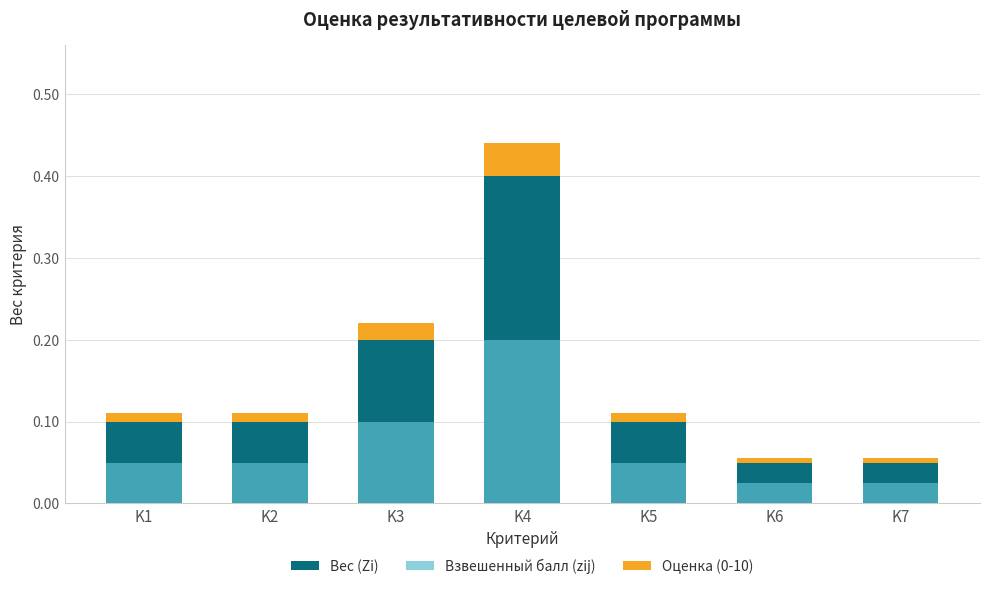

True or false: Вес (Zi) has a value of 0.0 at K7.

False